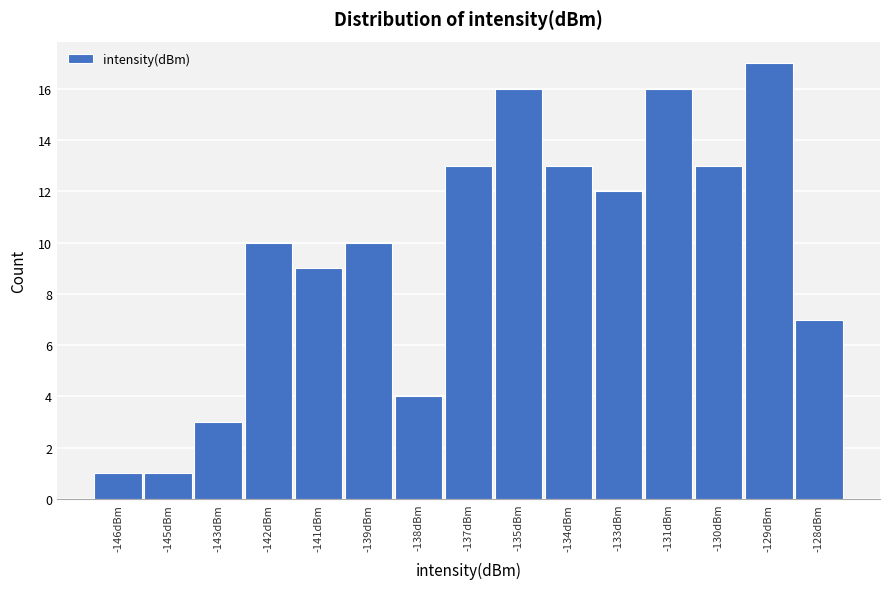

Reading right to left, what are all the values shown in this chart?

-128dBm=7	-129dBm=17	-130dBm=13	-131dBm=16	-133dBm=12	-134dBm=13	-135dBm=16	-137dBm=13	-138dBm=4	-139dBm=10	-141dBm=9	-142dBm=10	-143dBm=3	-145dBm=1	-146dBm=1